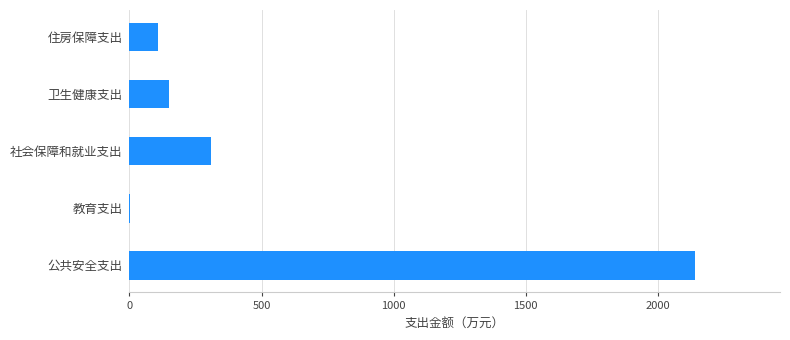

What is the sum of all values?

2711.2